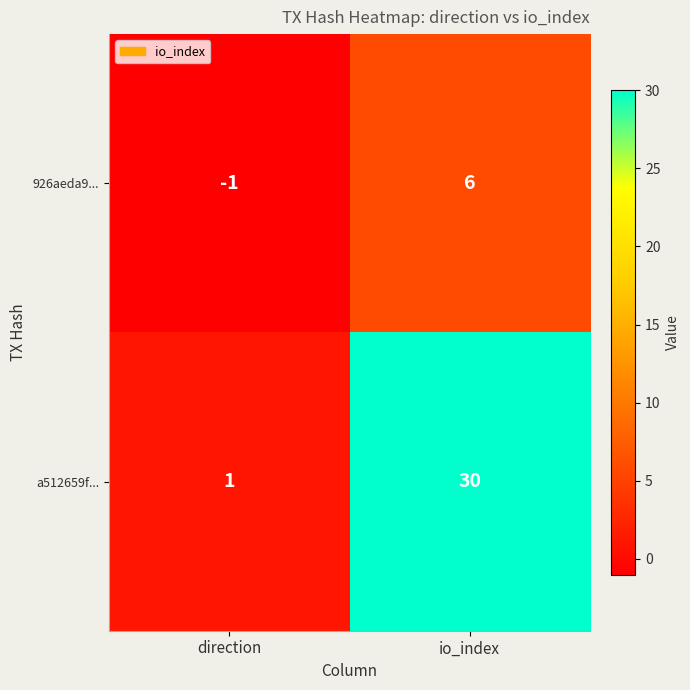

Rank the series at direction from lowest to highest value.

926aeda9..., a512659f...